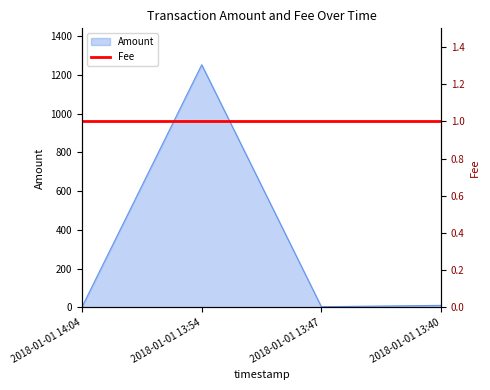

Reading left to right, extract all data points from this chart.

3	1252	3	10